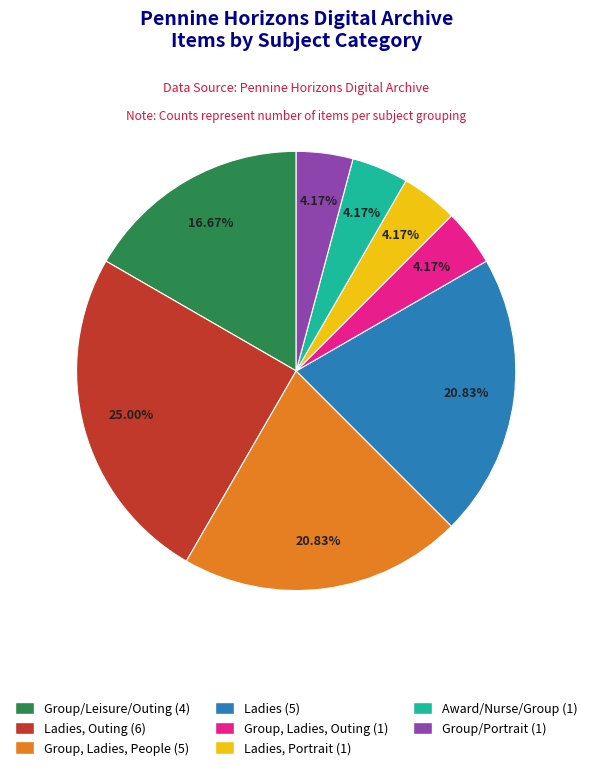

Is there a majority slice in this chart?

No